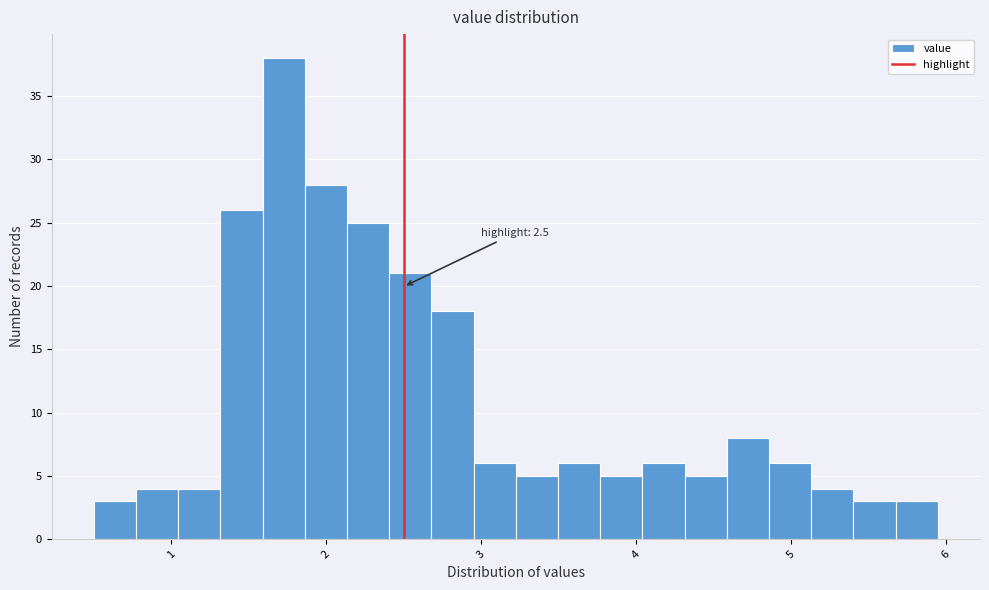

Around what value on the x-axis is the tallest bar? Give the approximate position of its centre, as read against the axis.

1.7